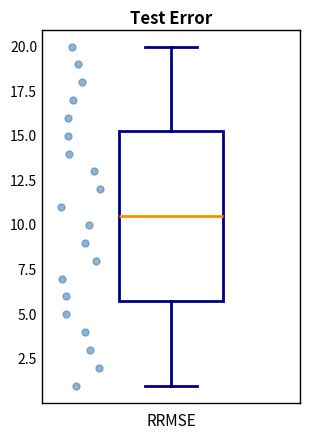

Where does the upper whisker of the box end on the y-axis? The values are not printed on the chart, so give them approximately, as read against the axis.

20.0